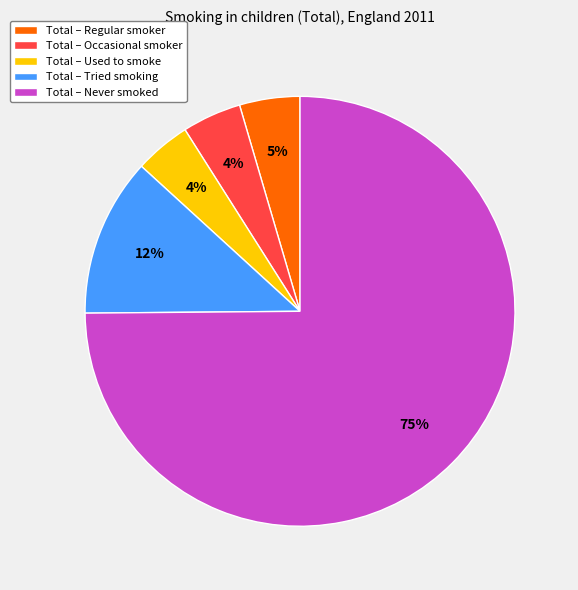

Is the sum of Total – Never smoked and Total – Used to smoke greater than half?

Yes